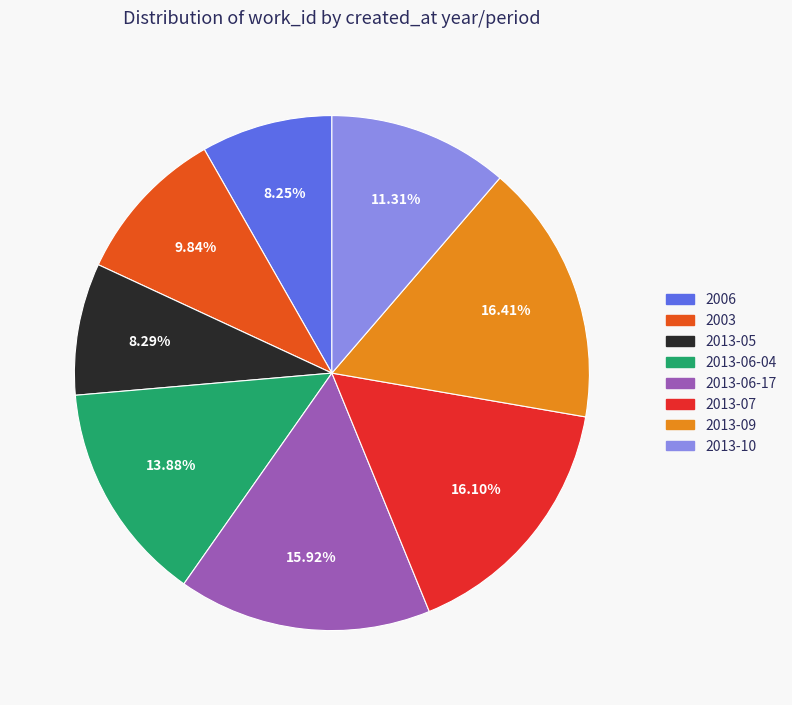

Combined, do 2013-09 and 2013-06-04 account for over 50%?

No